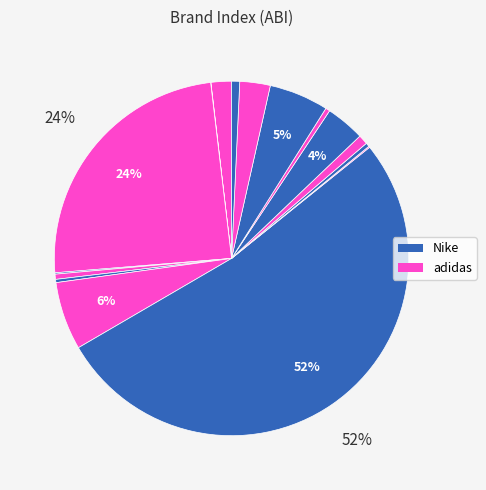

To the nearest percent, what is the difference between the largest and smallest slice percentages?

52%